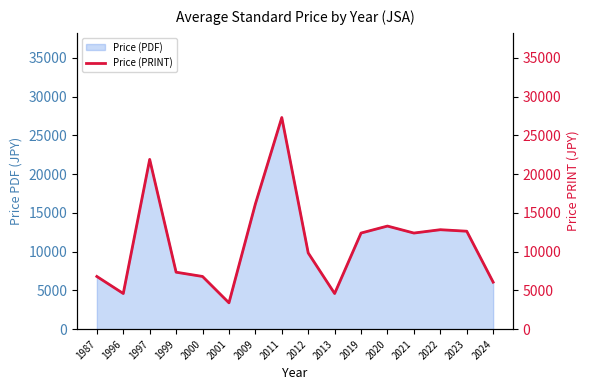

Reading left to right, transcribe all the data shown in this chart.

6800	4600	21900	7350	6800	3400	16150	27300	9833	4600	12400	13300	12400	12831	12636	6067